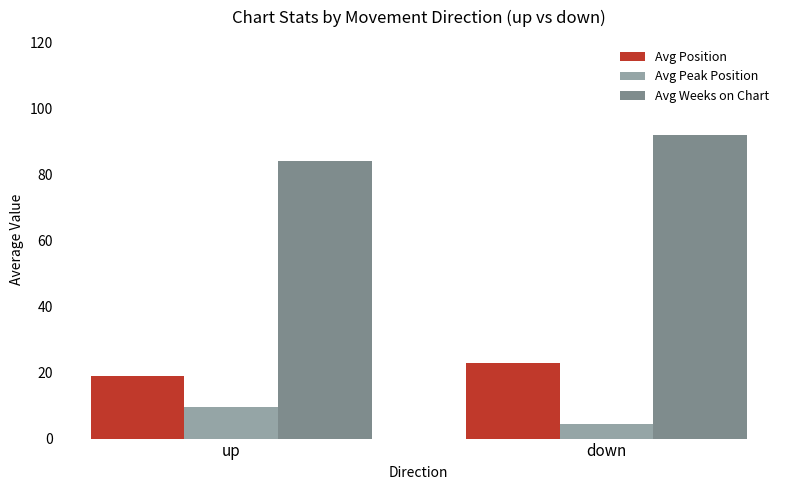

What is the sum of the Avg Peak Position values at up and down?

14.1